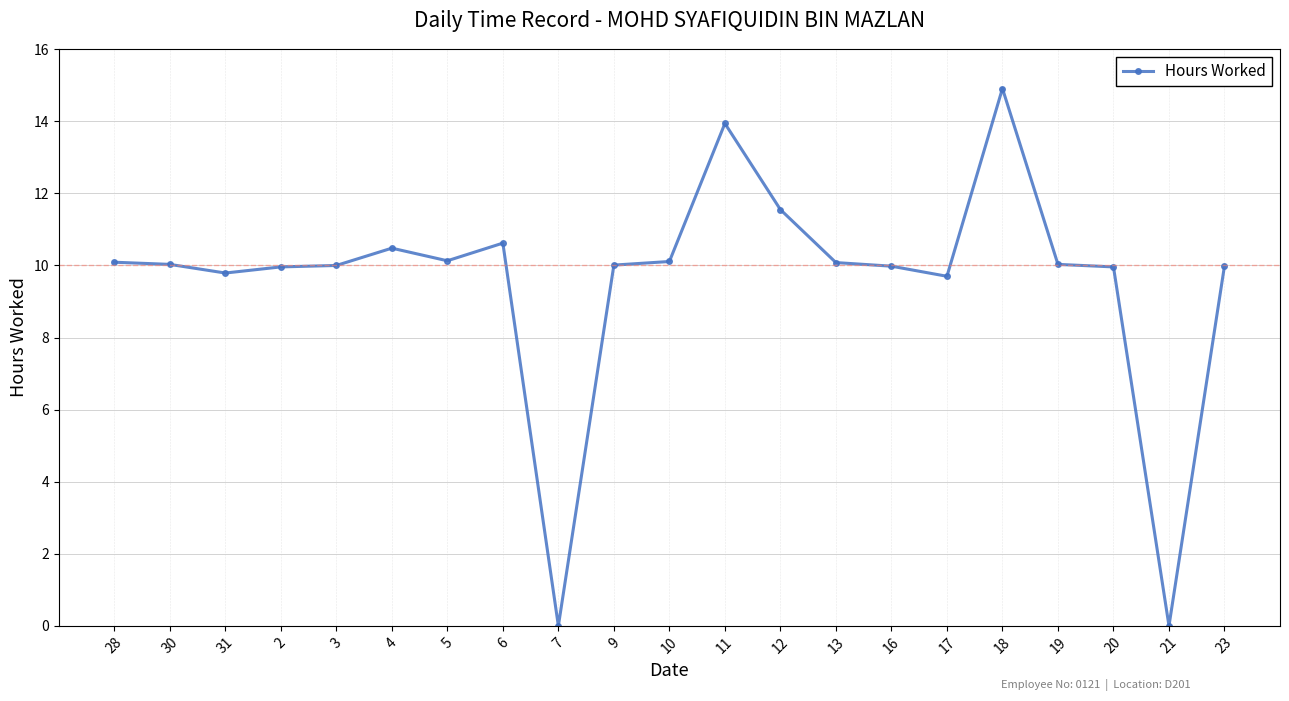

What is the difference between the maximum and minimum values?

14.9